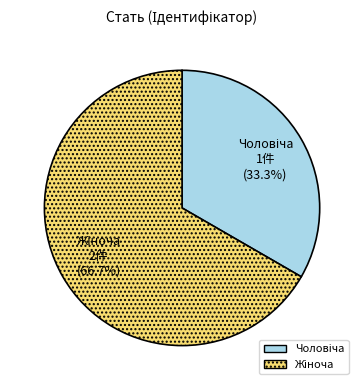

Is there any slice that represents more than half of the pie?

Yes